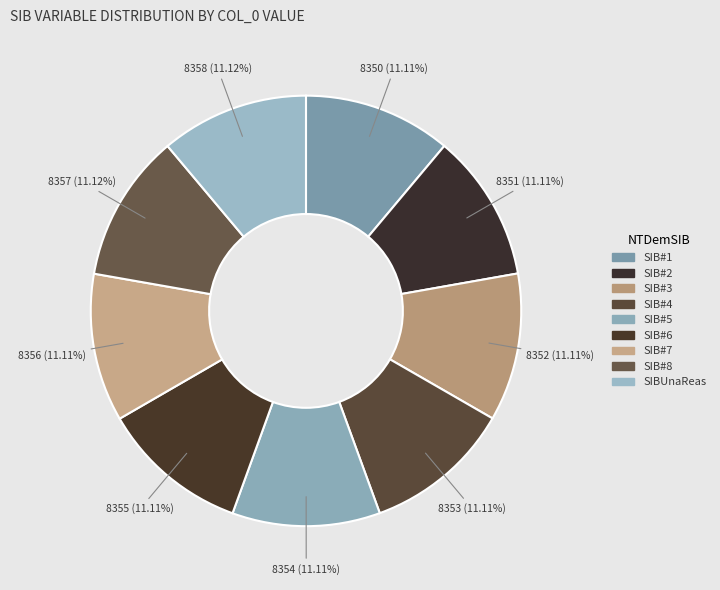

Which has a higher value, SIB#3 or SIB#6?

SIB#6